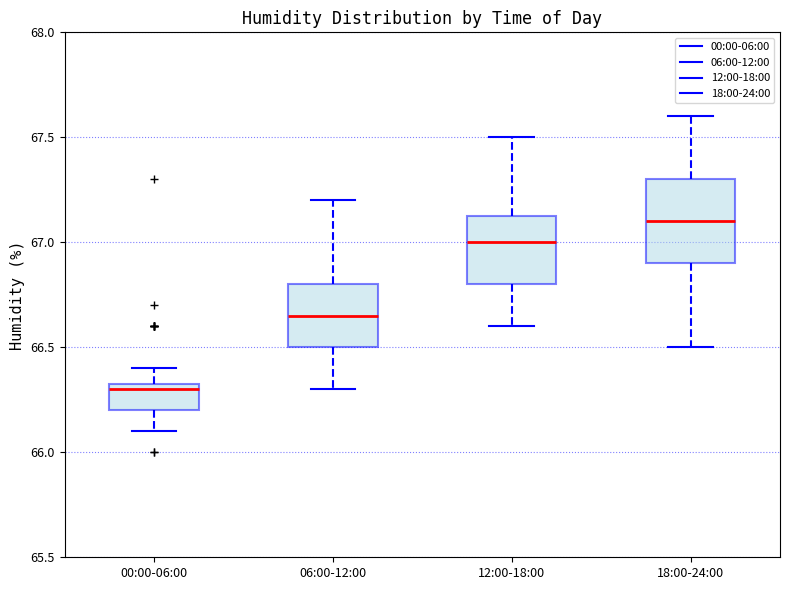

Where does the median line of the box for 18:00-24:00 sit on the y-axis? The values are not printed on the chart, so give them approximately, as read against the axis.

67.10